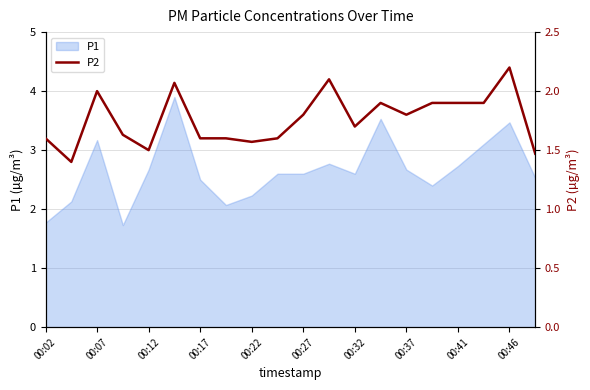

What is the change in value from 00:07 to 14?

+0.4